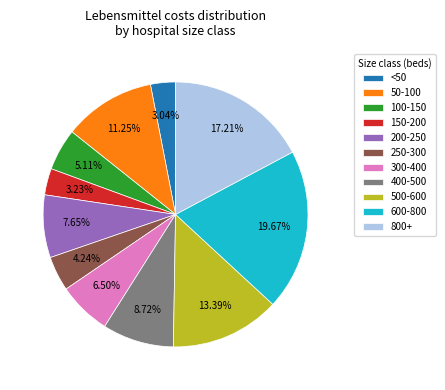

Is 800+ the majority of the pie?

No